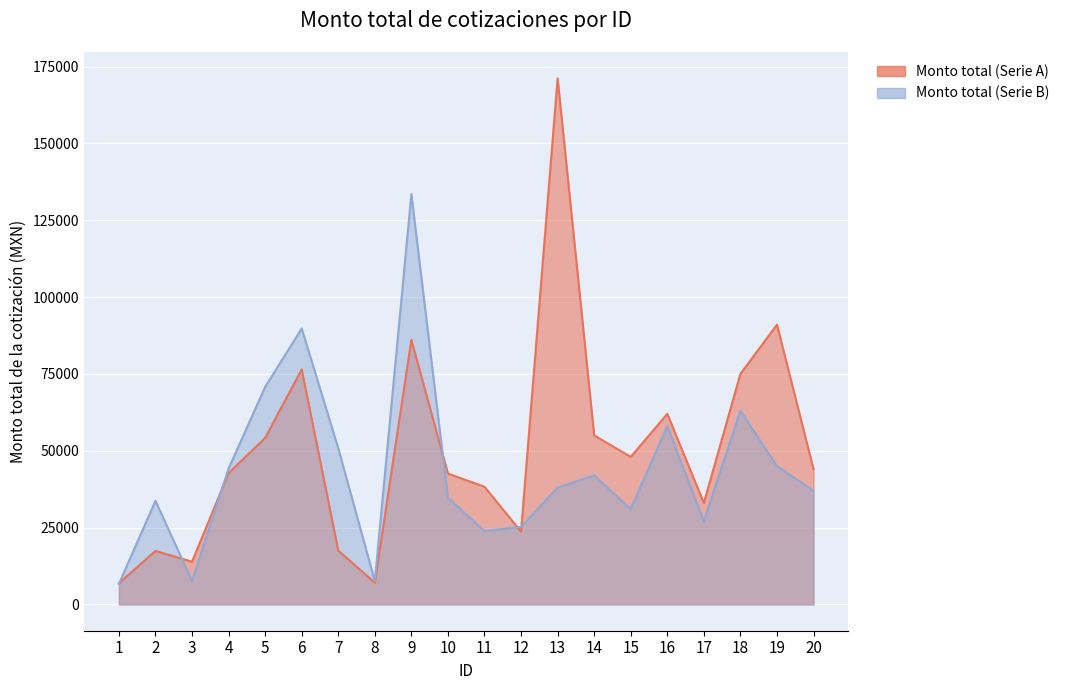

Between which two adjacent categories do Monto total (Serie A) and Monto total (Serie B) first intersect?

1 and 2